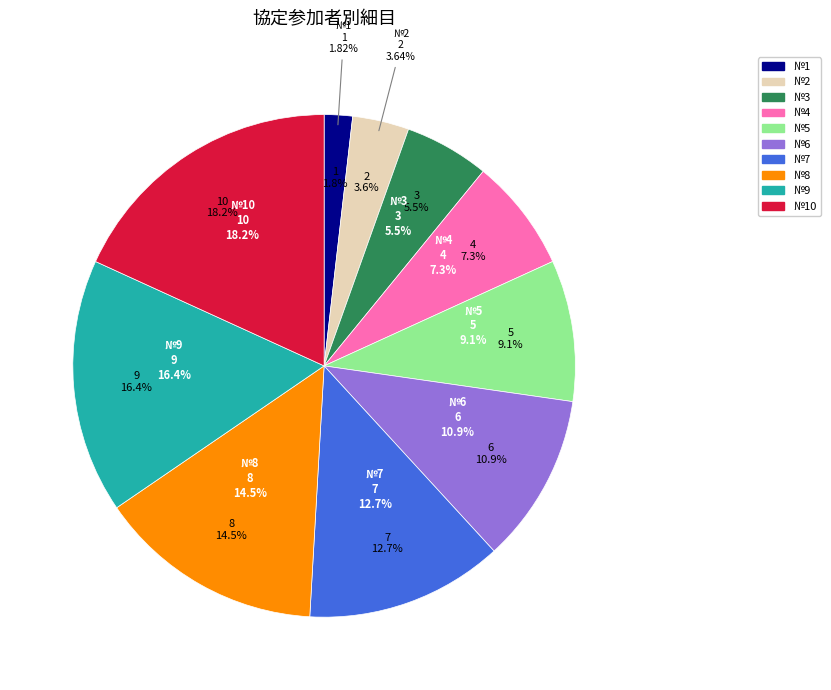

To the nearest percent, what portion does №4 represent?

7%